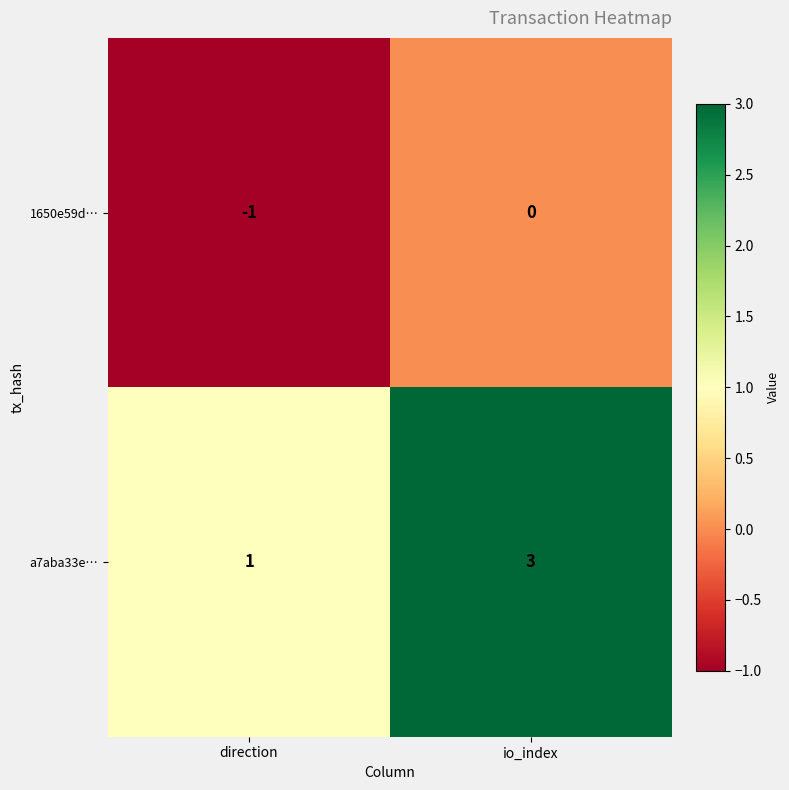

Is the value of 1650e59d… at io_index greater than the value of a7aba33e… at direction?

No